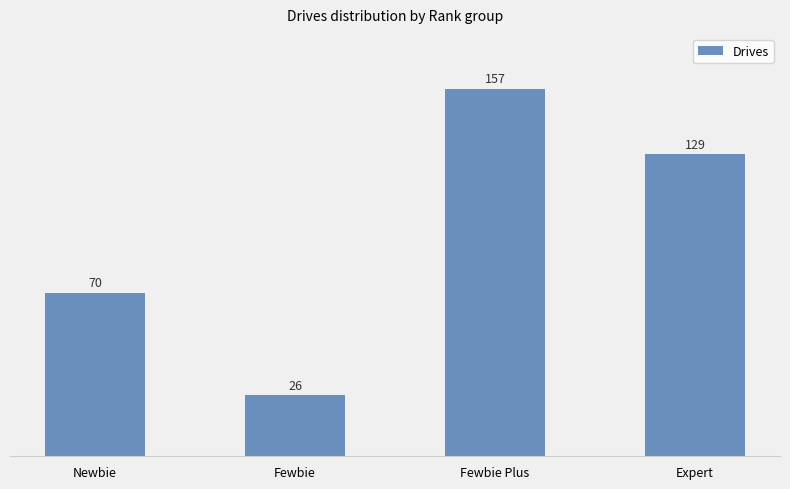

At which category does the chart reach its minimum across all series?

Fewbie